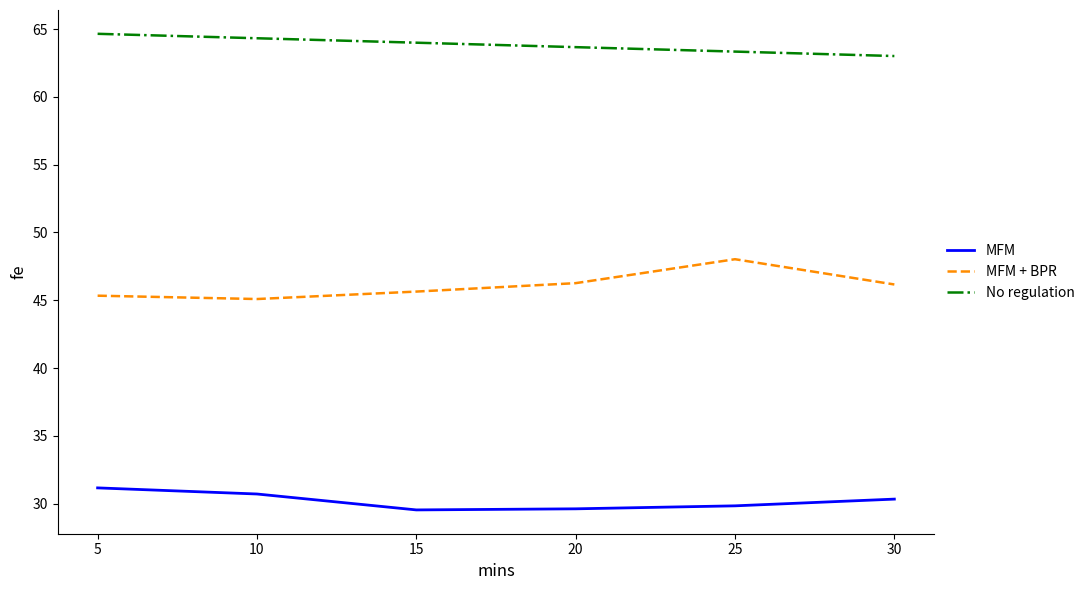

List the series in order of their peak value, highest first.

No regulation, MFM + BPR, MFM